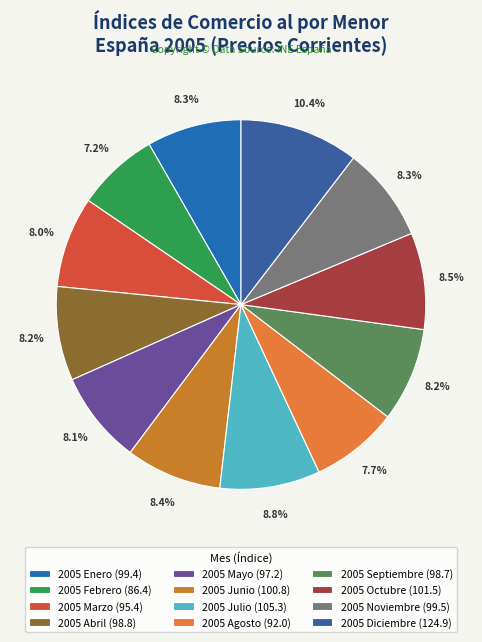

True or false: 2005 Septiembre accounts for 1% of the total.

False